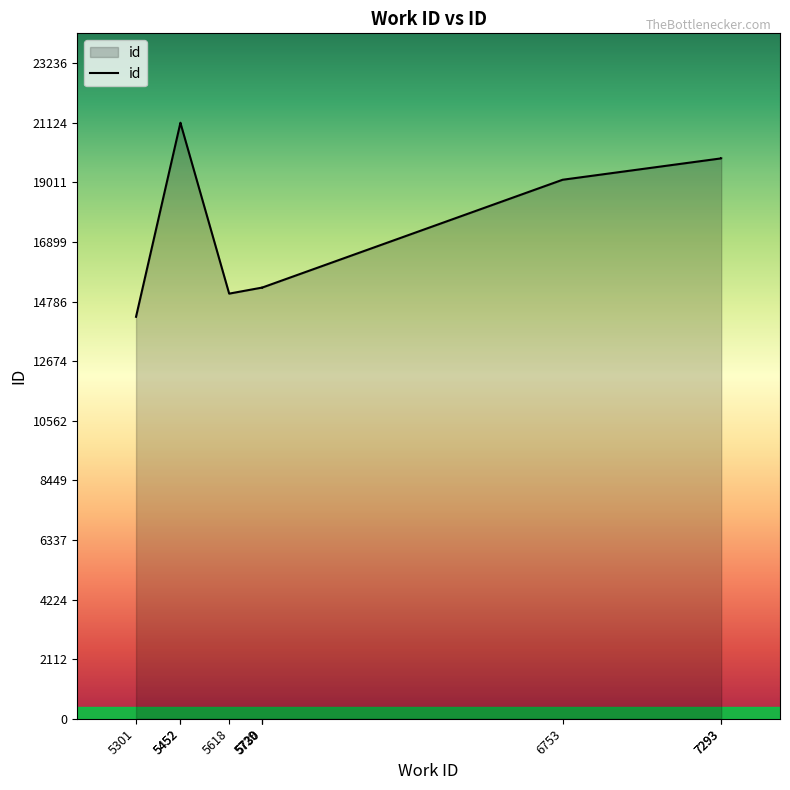

What is the value of the 7th point from the left?

15270